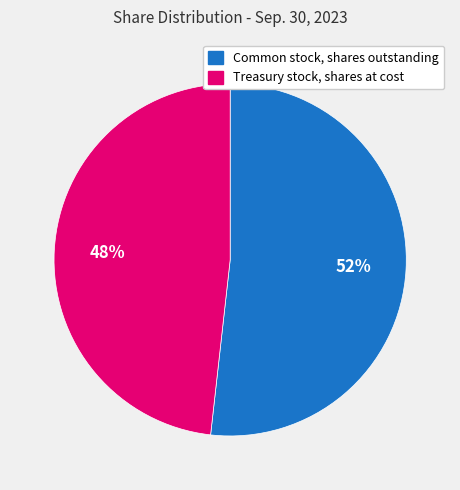

Which category has the smallest portion of the pie?

Treasury stock, shares at cost